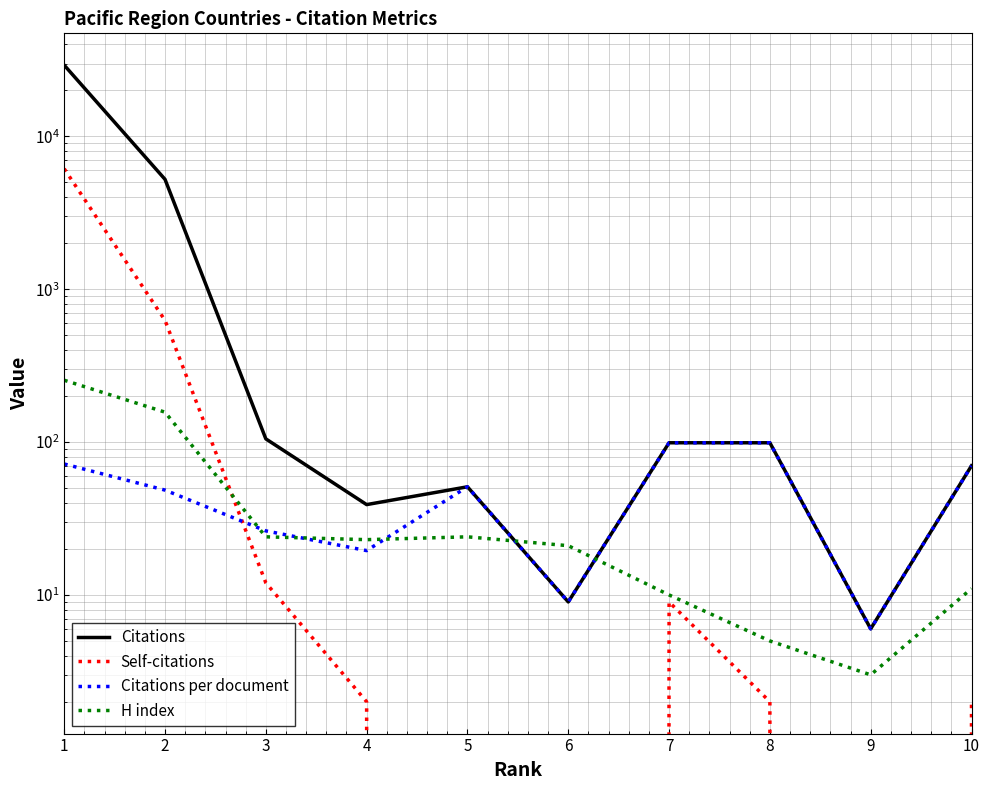

Is it true that Citations equals 3.5 at 9?

False